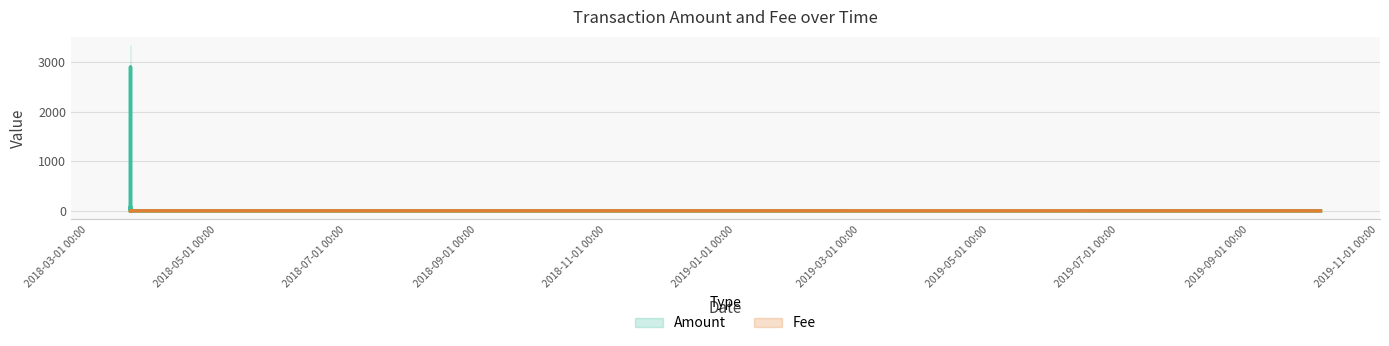

Rank the series by their maximum value, from lowest to highest.

Fee, Amount